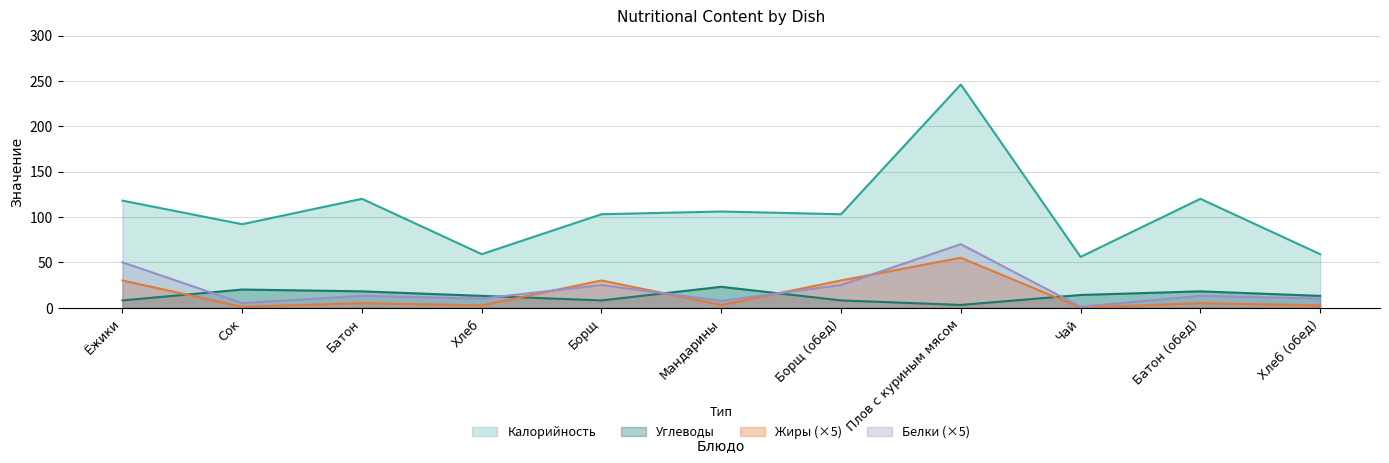

How many times do Белки and Углеводы cross each other?

5